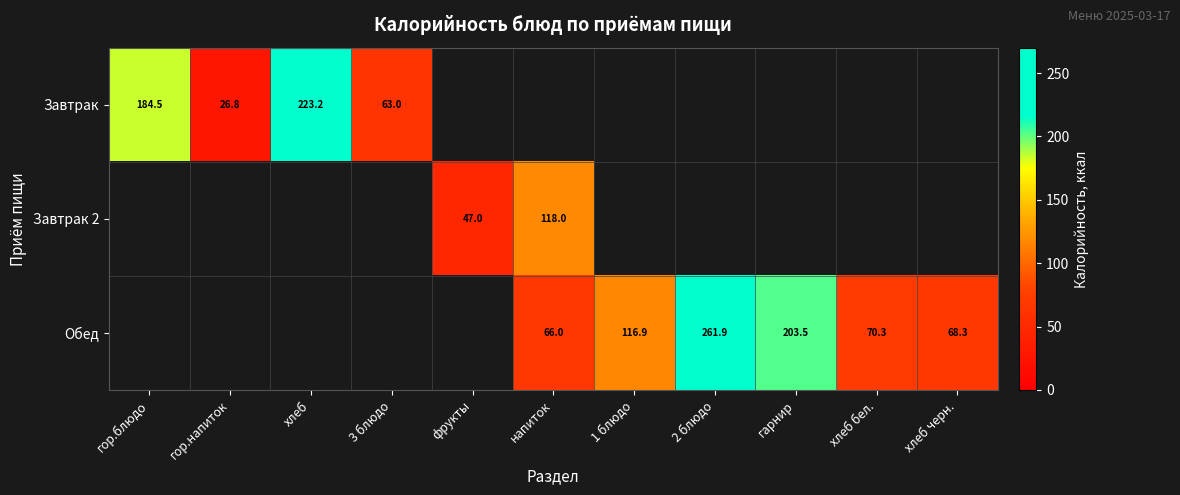

Is it true that Завтрак equals 13.2 at гор.напиток?

False